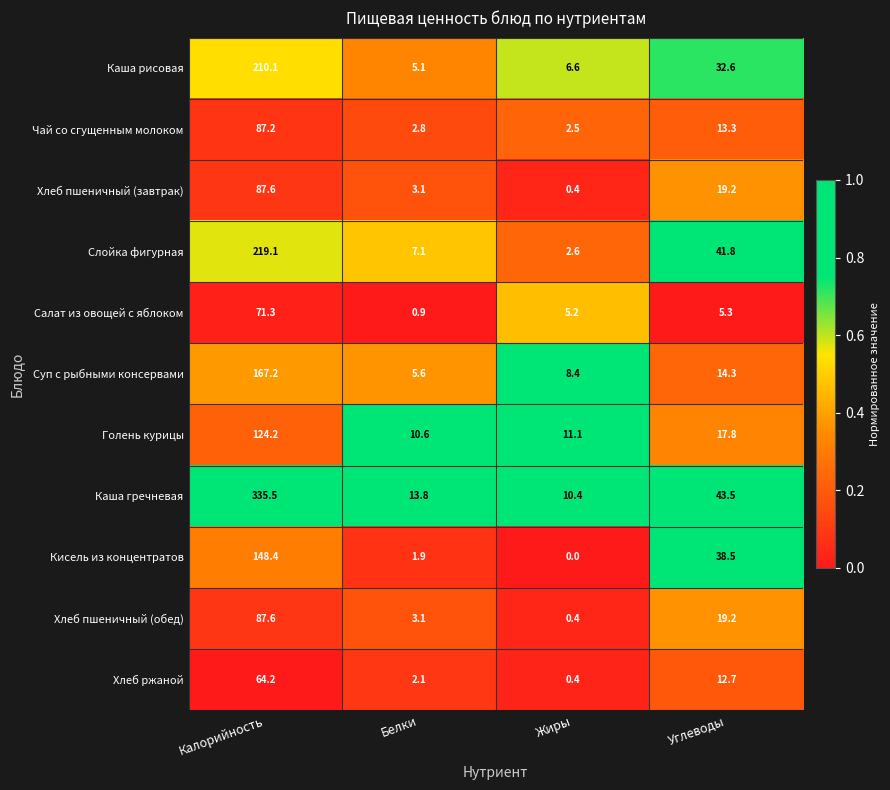

Which series has the widest spread of values?

Каша гречневая